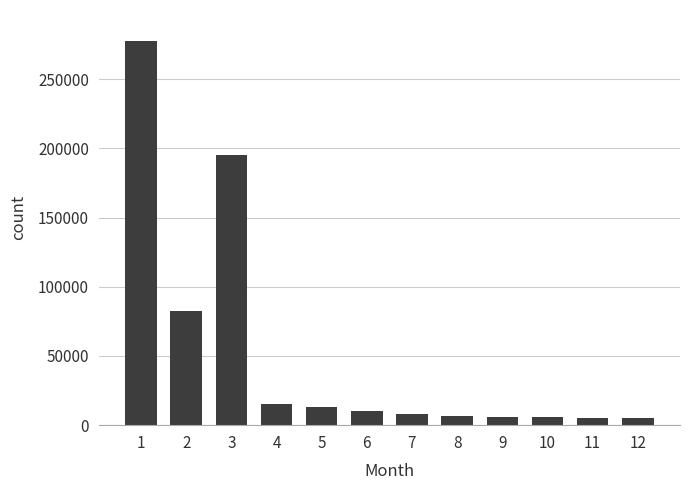

At which label is the value closest to 141490?

3